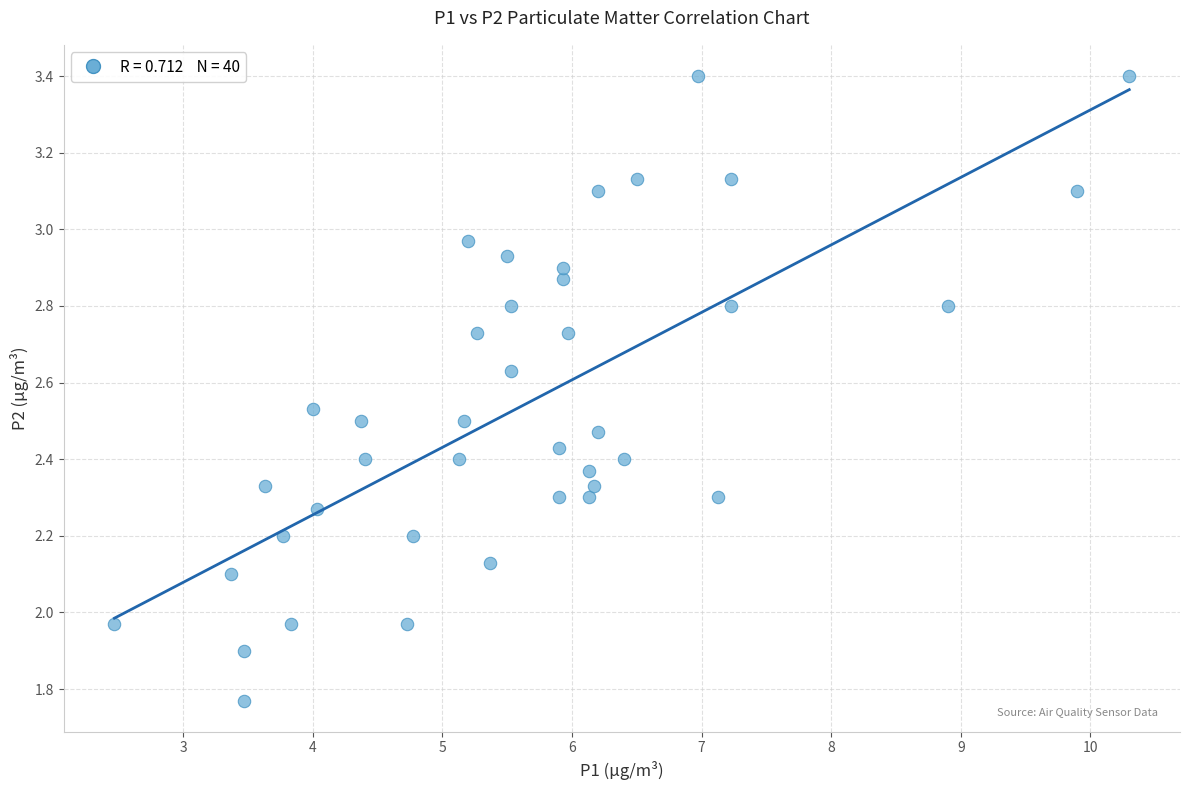

What is the range of Y values (max minus min)?

1.6